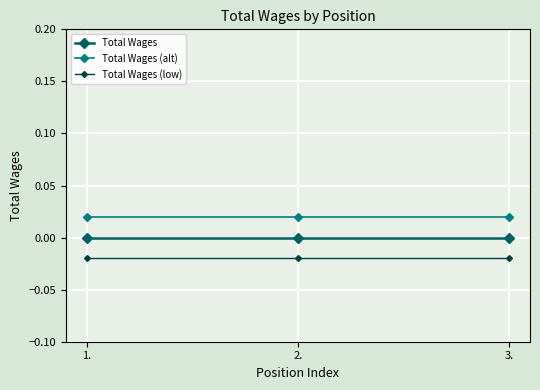

What is the label of the 3rd point from the left?

3.